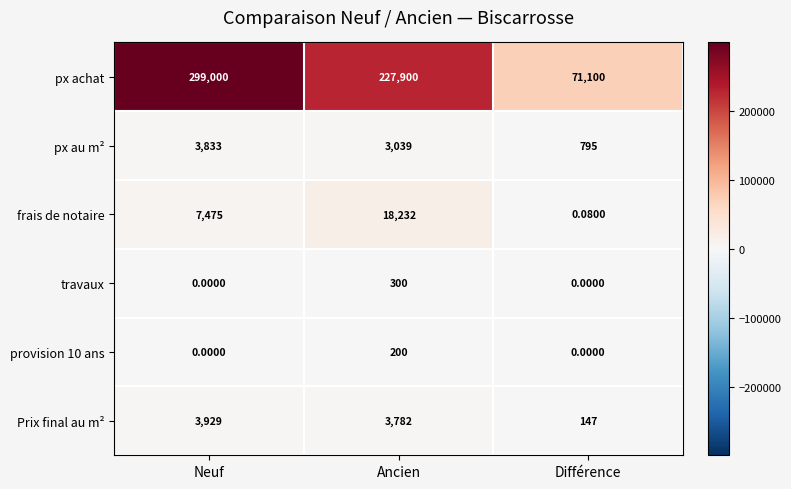

What is the total value across all series at Neuf?

314237.0